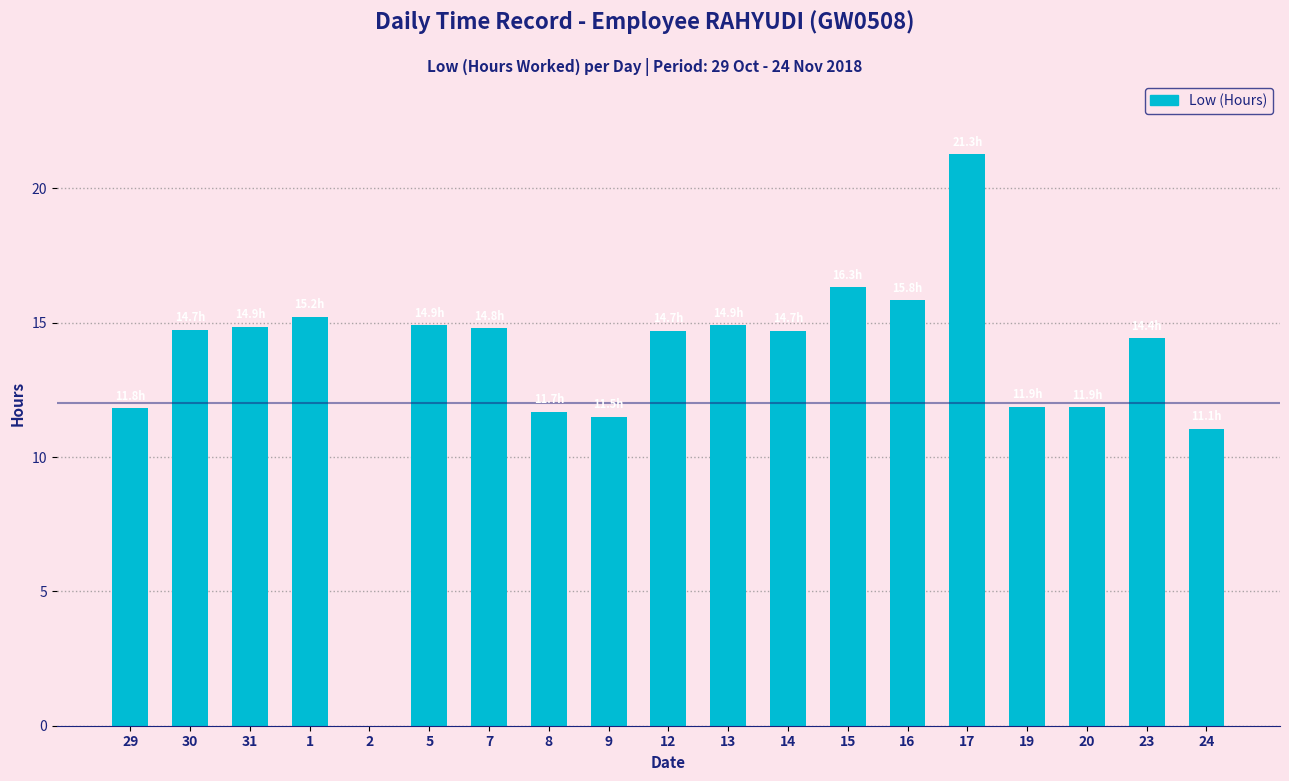

At which category does the chart reach its peak across all series?

17